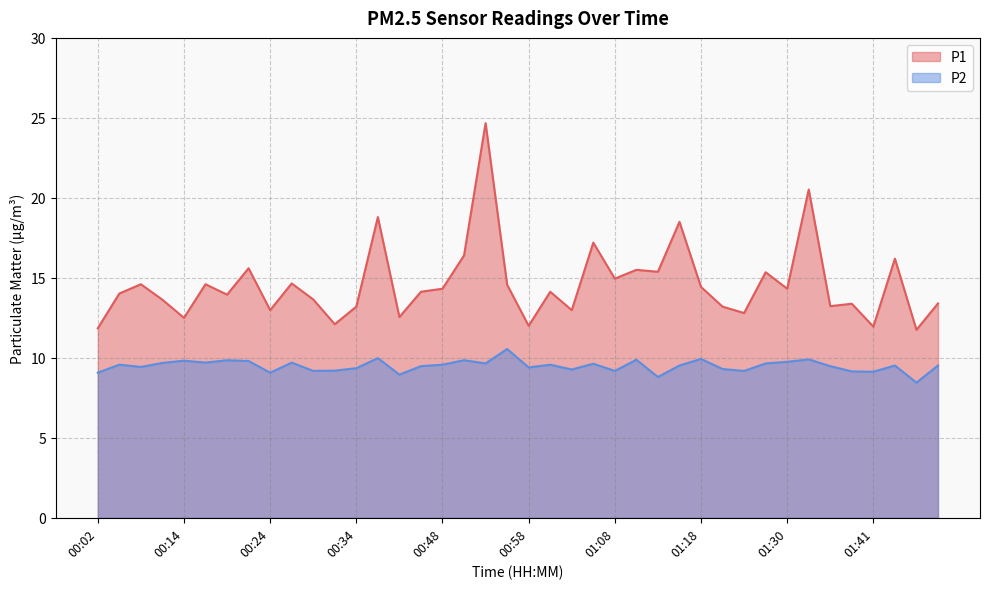

What is the difference between the maximum and minimum values in the P2 series?

2.1